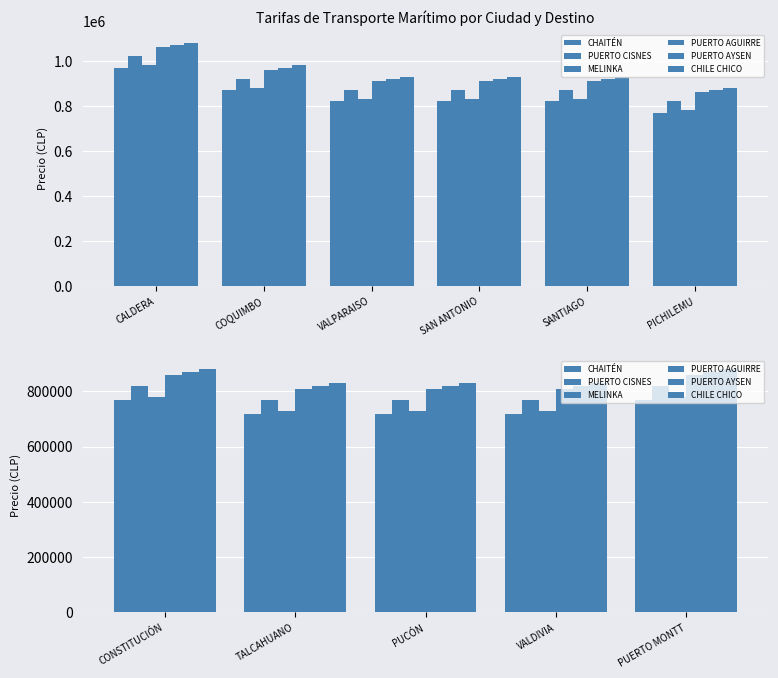

Which series has the largest total across all categories?

CHILE CHICO